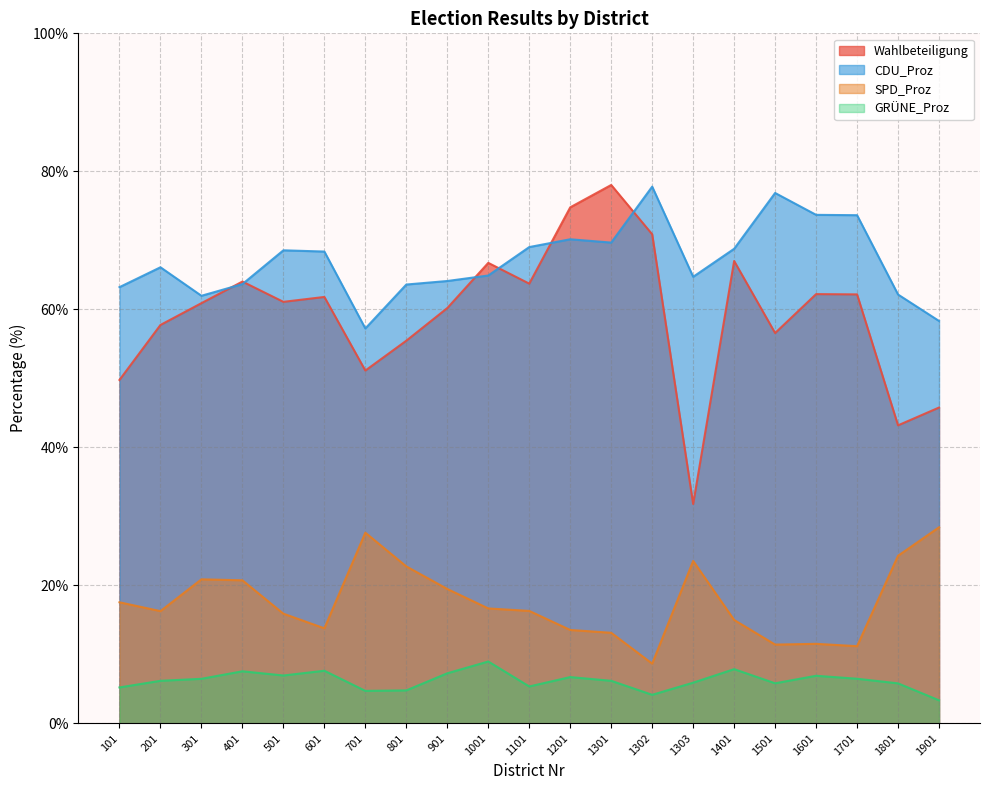

At which category is the sum across all series the highest?

1301